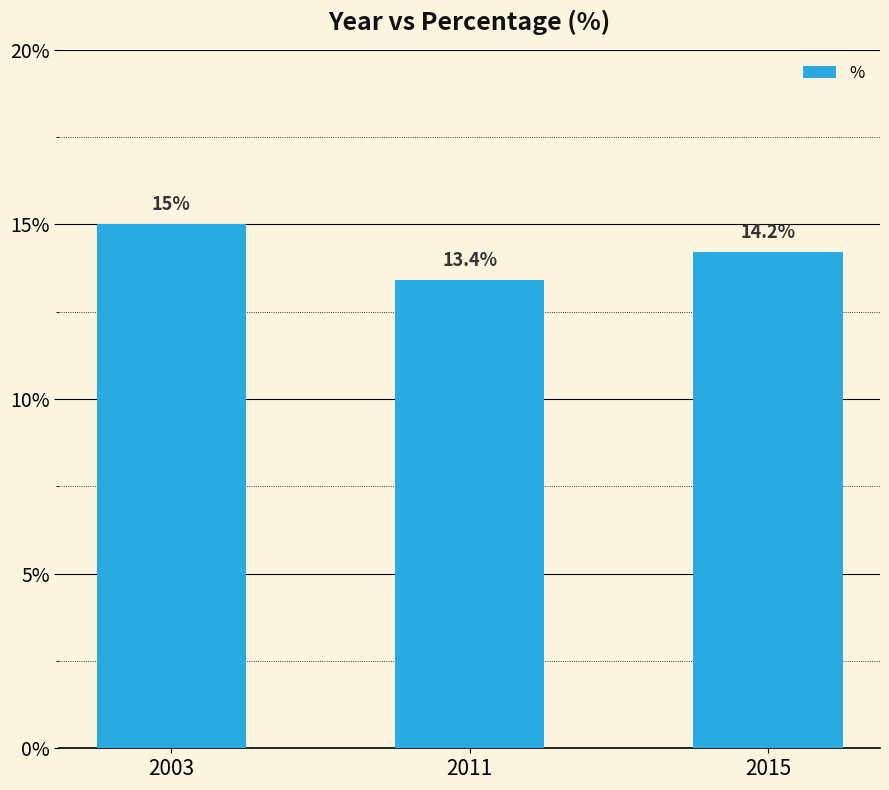

Which has a higher value, 2015 or 2003?

2003